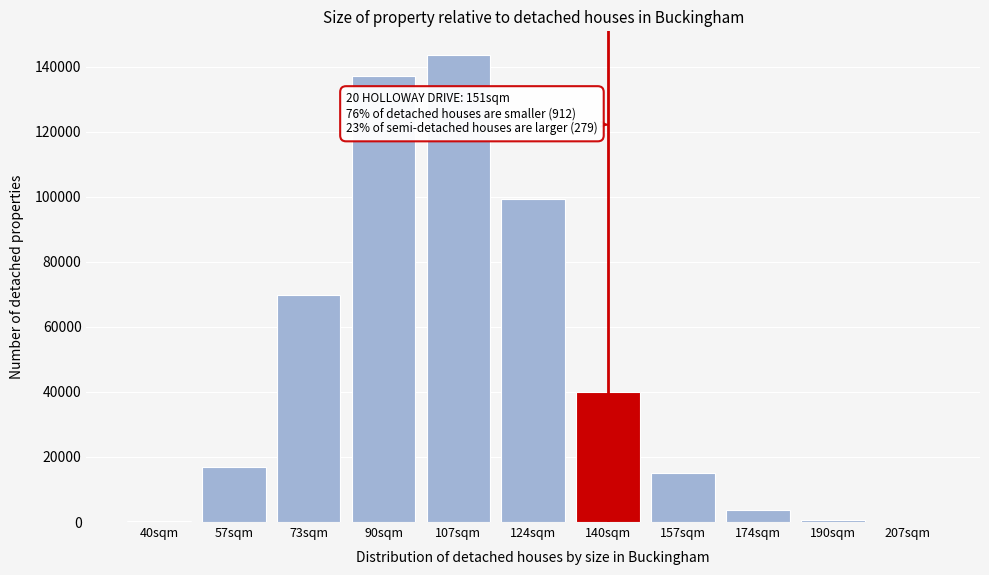

What is the maximum value shown in the chart?

143627